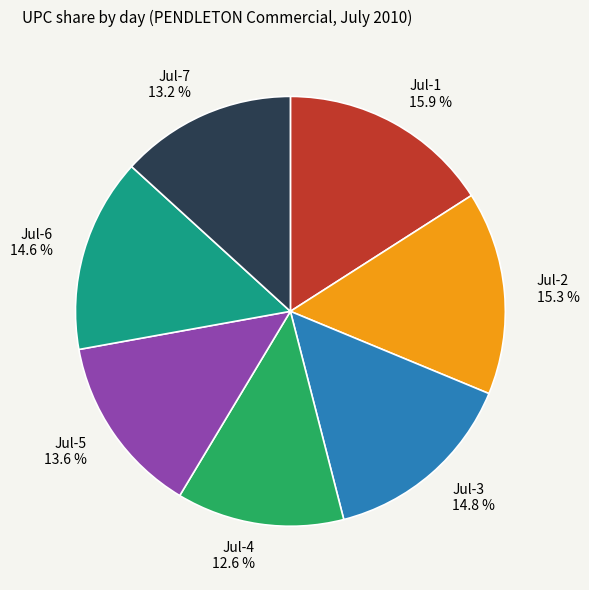

To the nearest percent, what is the average slice percentage?

14%